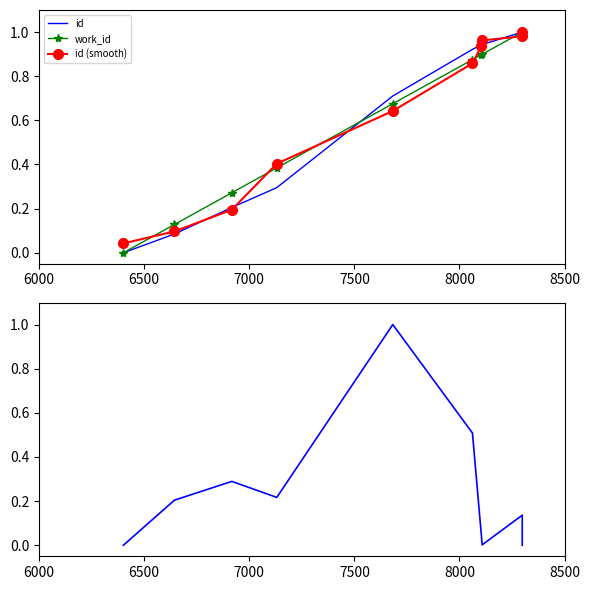

Which series has the largest total across all categories?

work_id